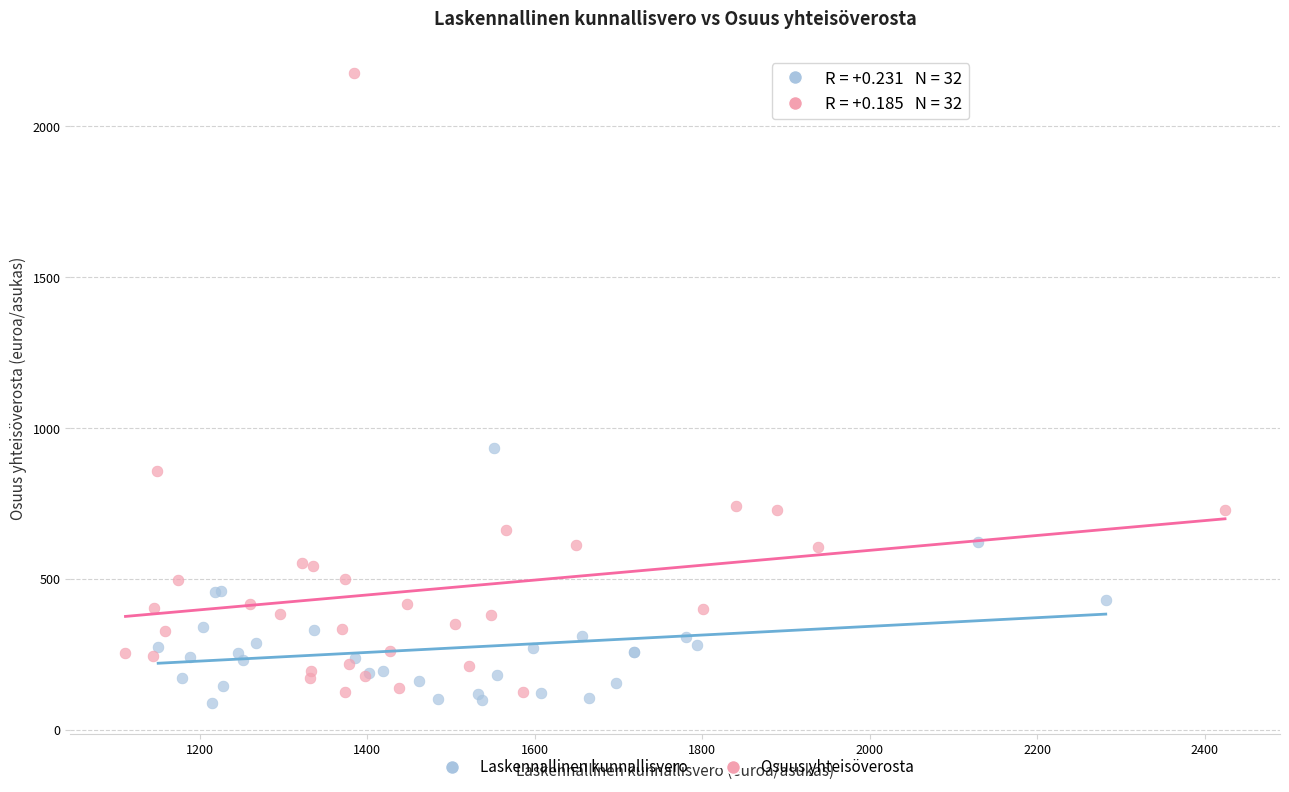

Which series reaches the maximum Y coordinate?

Osuus yhteisöverosta